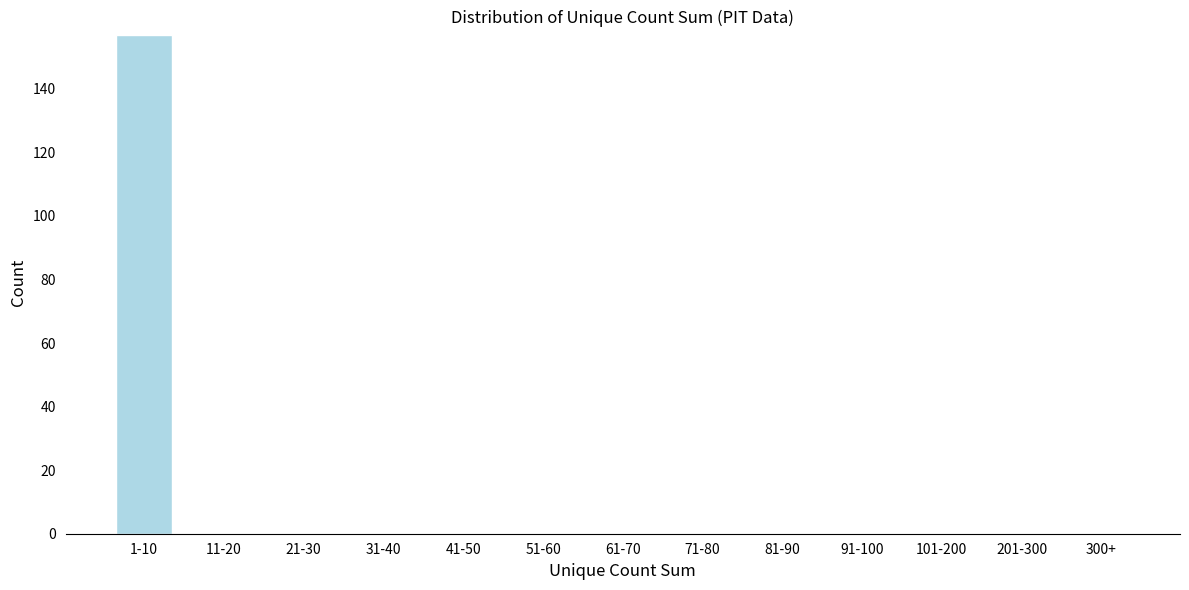

Reading left to right, extract all data points from this chart.

1-10=157	11-20=0	21-30=0	31-40=0	41-50=0	51-60=0	61-70=0	71-80=0	81-90=0	91-100=0	101-200=0	201-300=0	300+=0